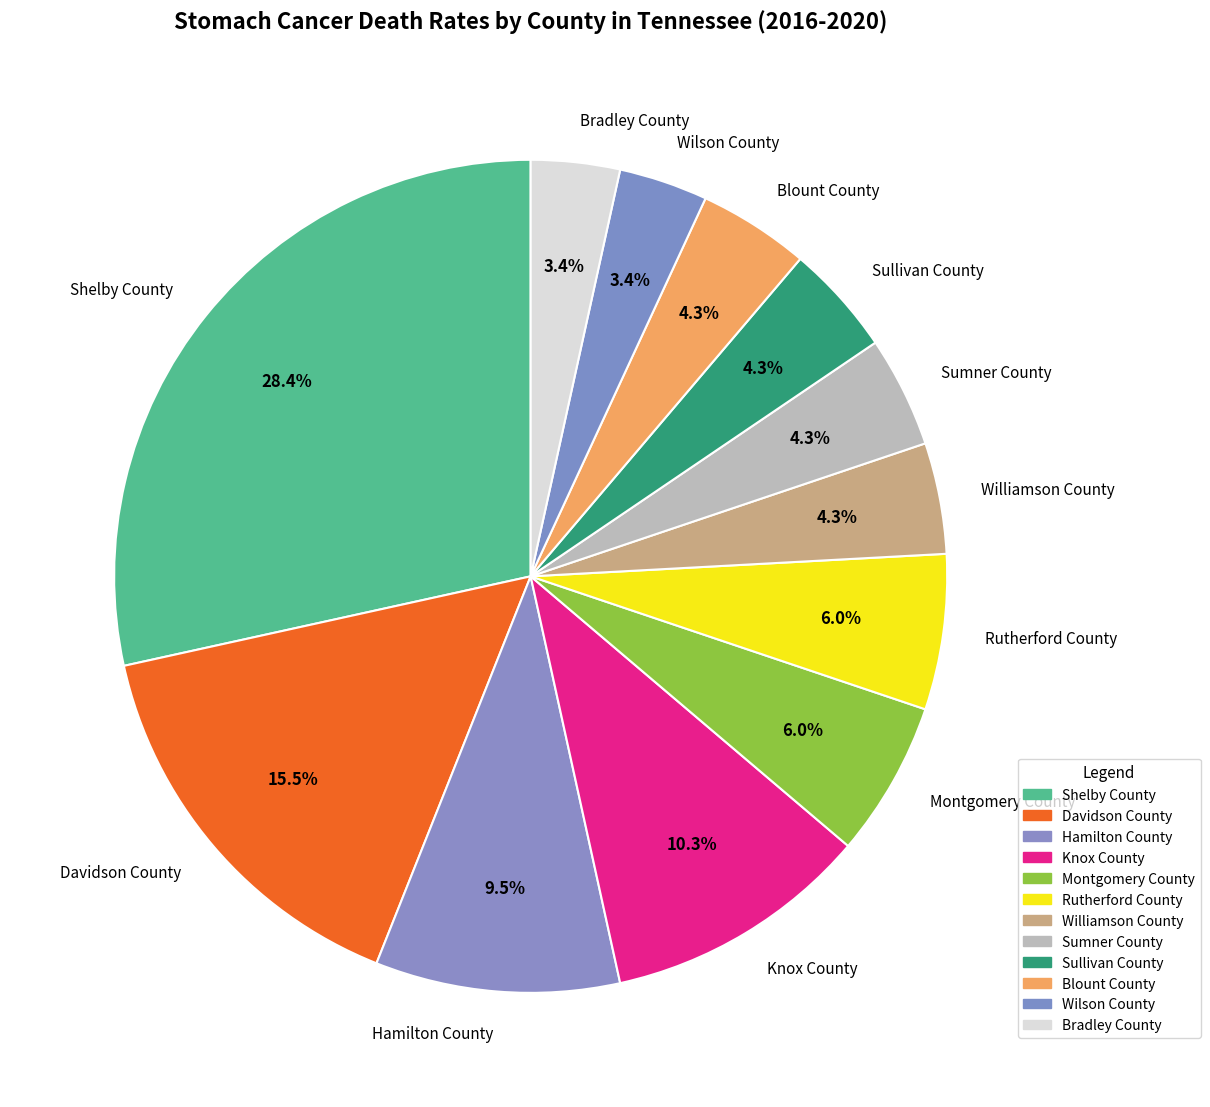

Approximately how many times larger is the value at Sumner County compared to Williamson County?

1.0